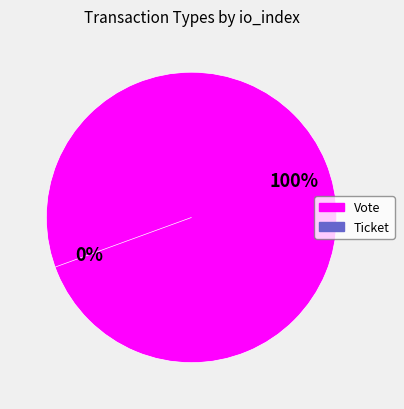

Which category has the biggest portion of the pie?

Vote